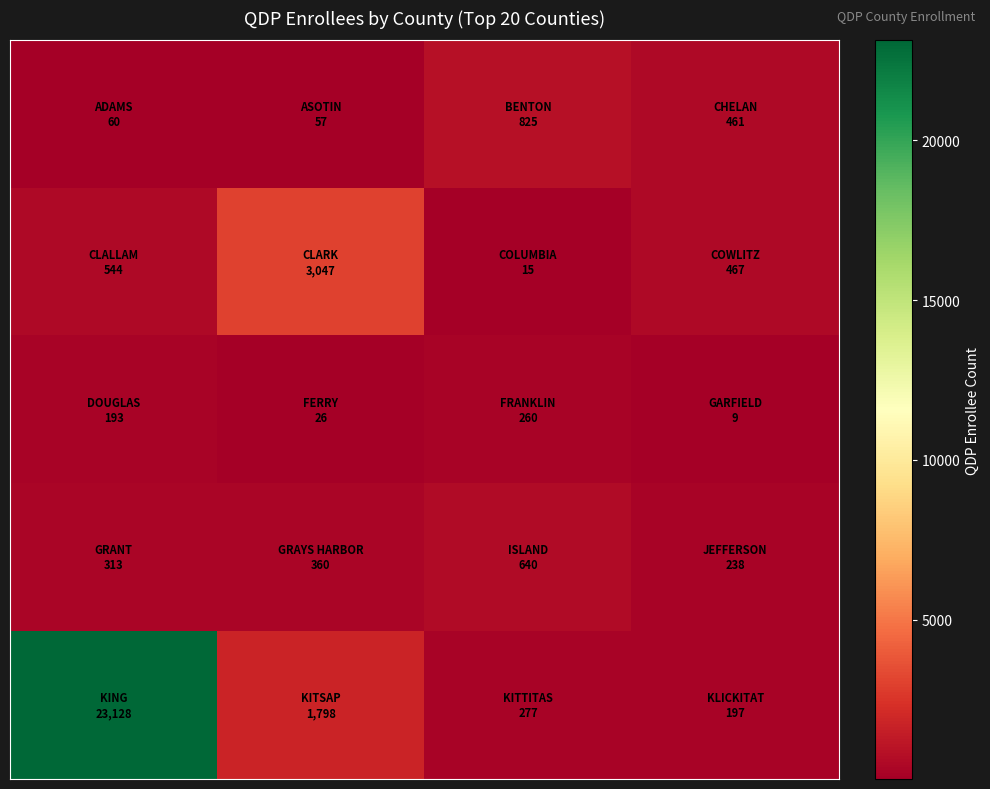

What is the maximum value shown in the chart?

23128